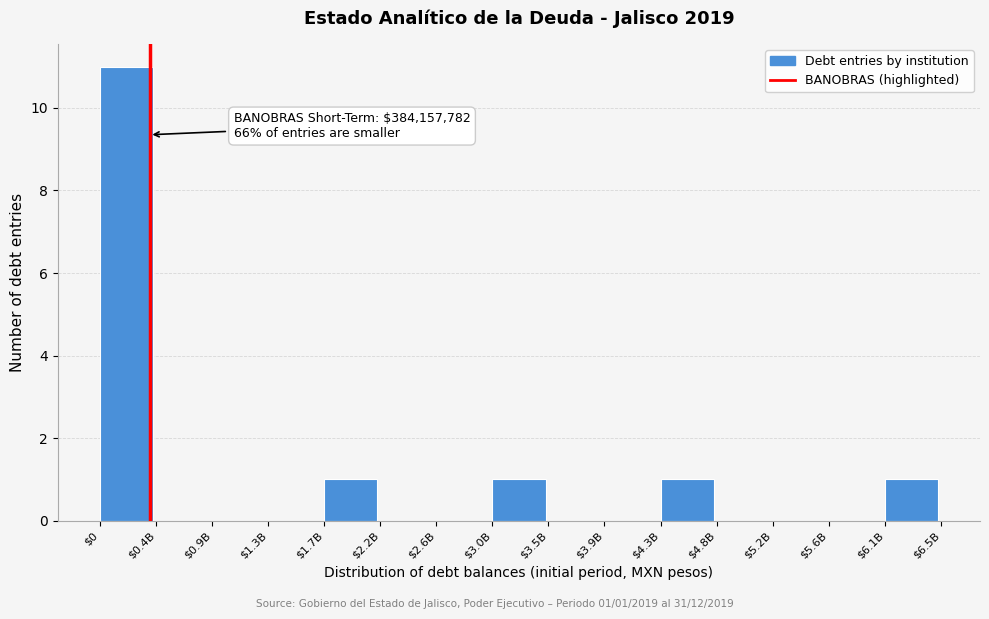

Which category has the highest value across all series?

$0